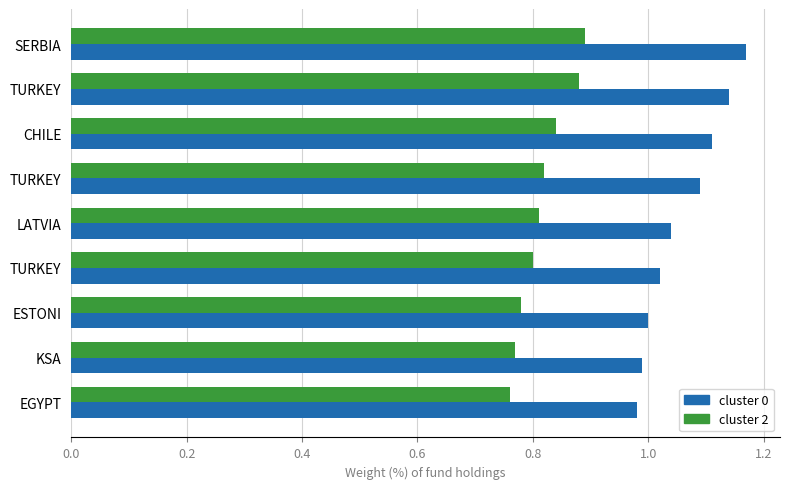

What is the difference between the maximum and minimum values in the cluster 2 series?

0.1